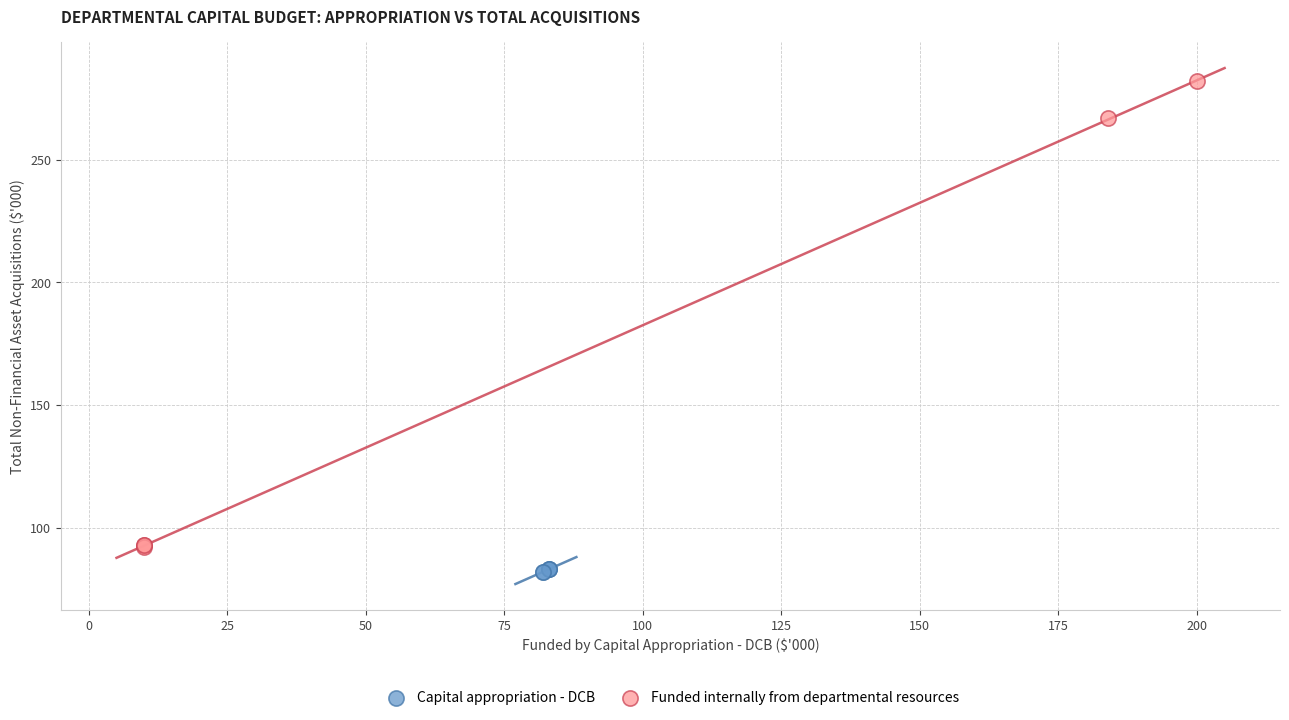

Which series reaches the maximum Y coordinate?

Funded internally from departmental resources